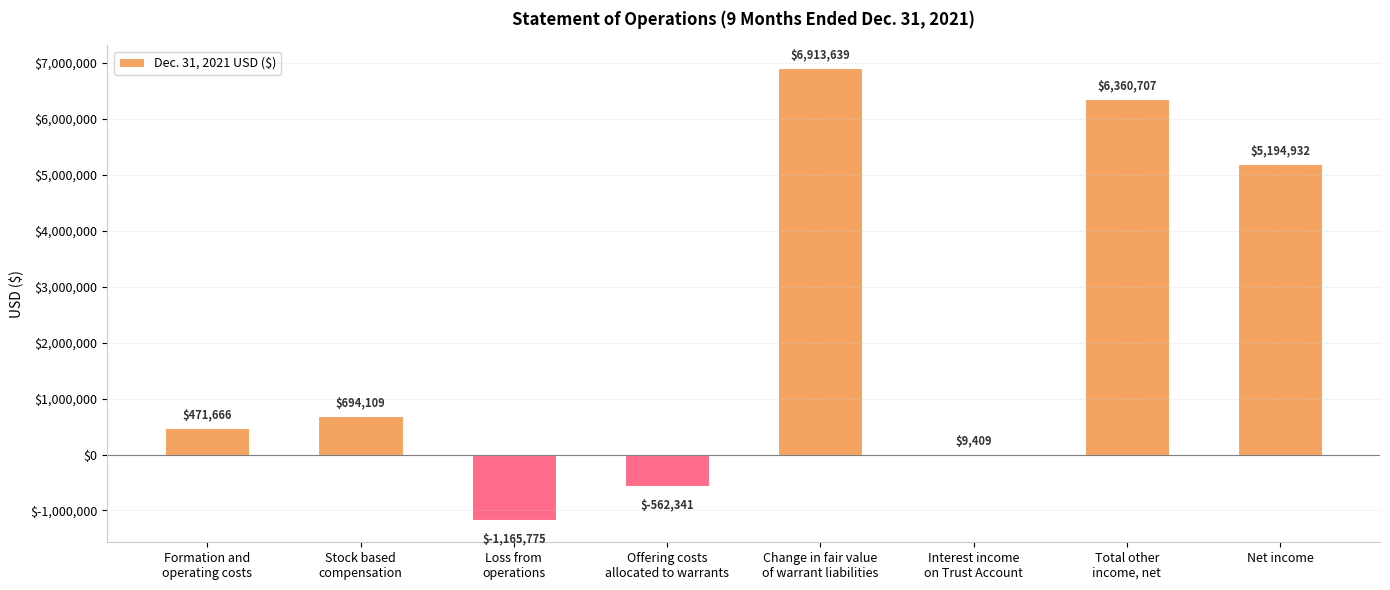

True or false: the data shows 6360707 at Total other
income, net.

True